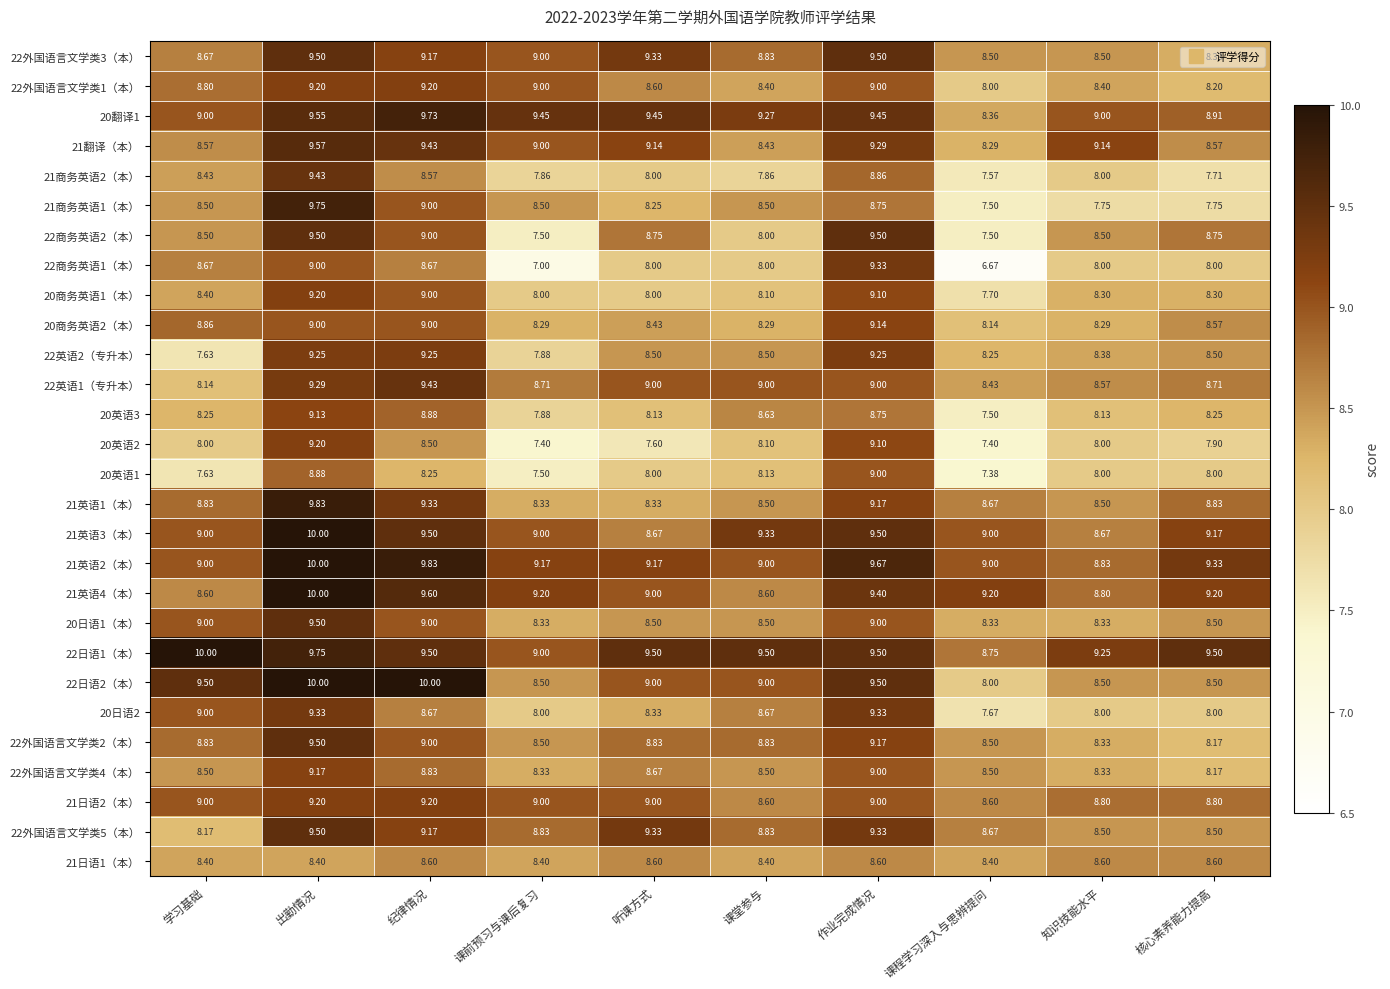

At which label does 21翻译（本） reach its minimum?

课程学习深入与思辨提问